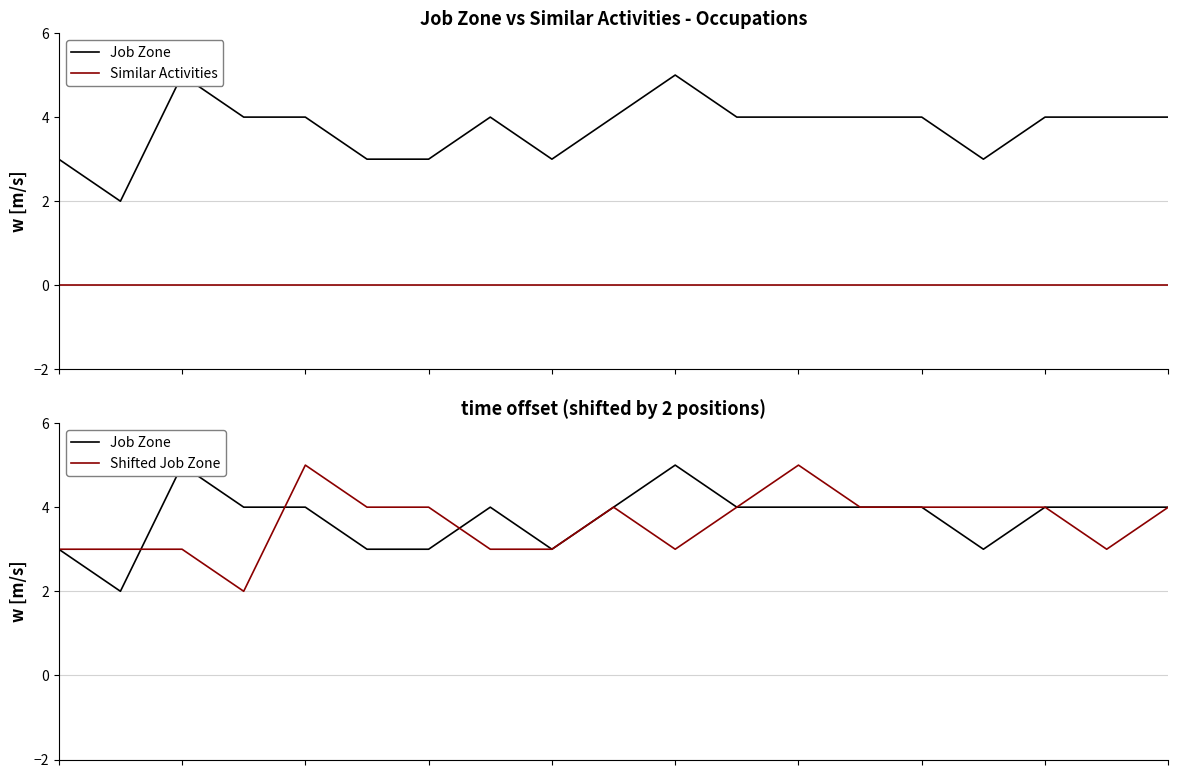

Reading right to left, what are all the values shown in this chart?

Job Zone: 4	4	4	3	4	4	4	4	5	4	3	4	3	3	4	4	5	2	3
Similar Activities: 0	0	0	0	0	0	0	0	0	0	0	0	0	0	0	0	0	0	0
Shifted Job Zone: 4	3	4	4	4	4	5	4	3	4	3	3	4	4	5	2	3	3	3